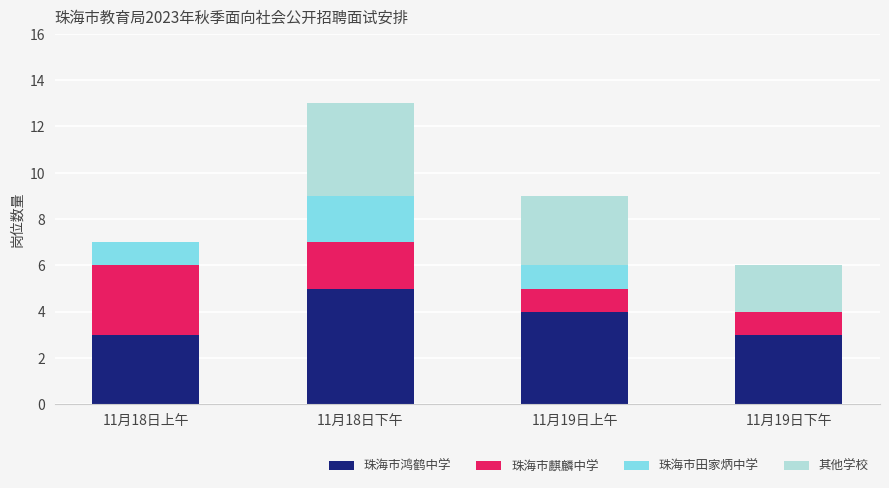

What is the approximate value of 珠海市鸿鹤中学 at 11月19日下午?

3